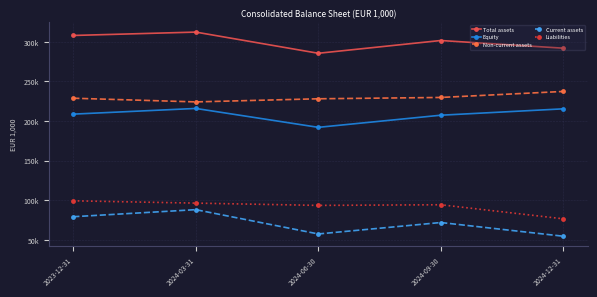

What are all the series names shown in the legend?

Total assets, Equity, Non-current assets, Current assets, Liabilities